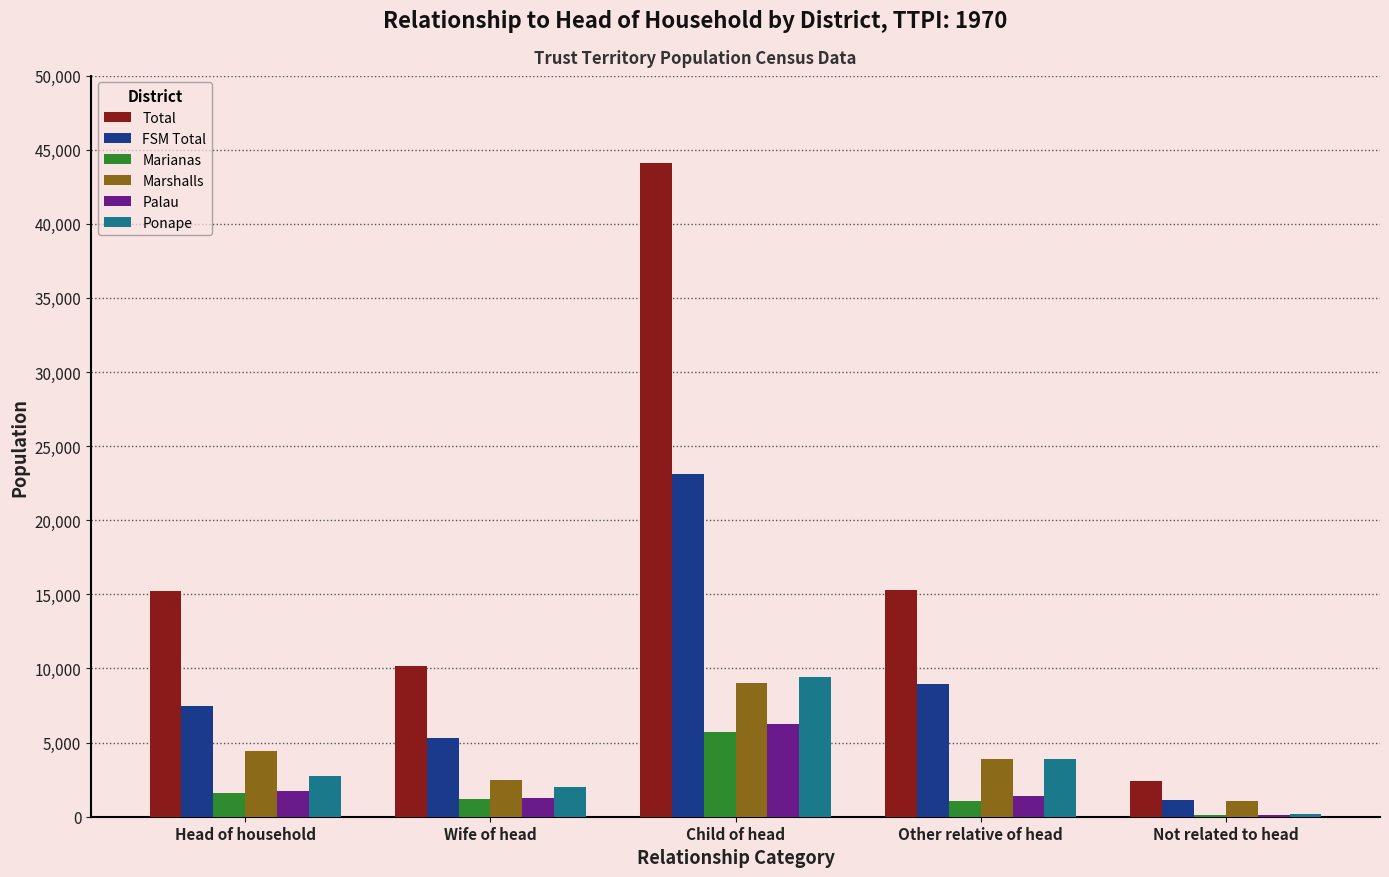

The Palau series shows 1238 at Wife of head. True or false?

True